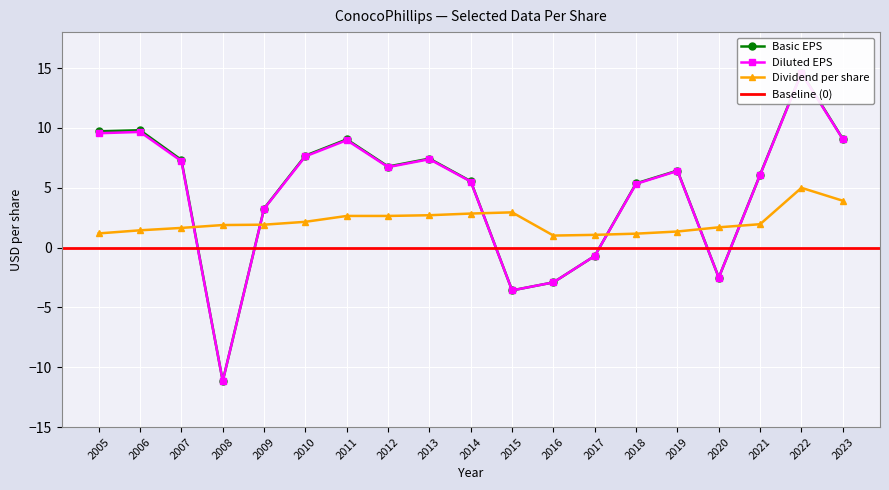

What is the total value across all series at 2018?

11.8